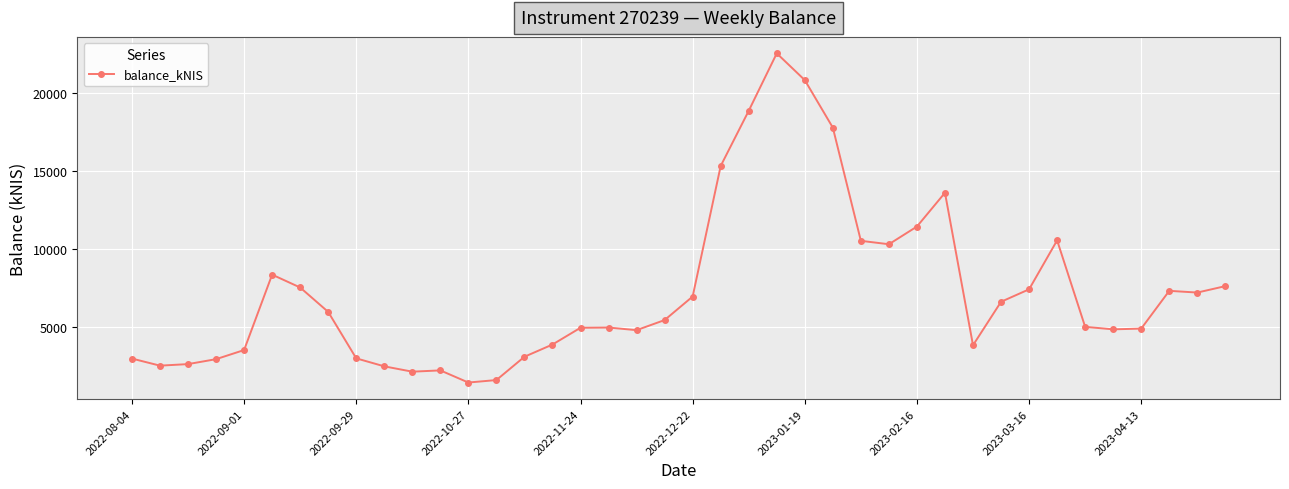

What is the sum of all values?

289649.8